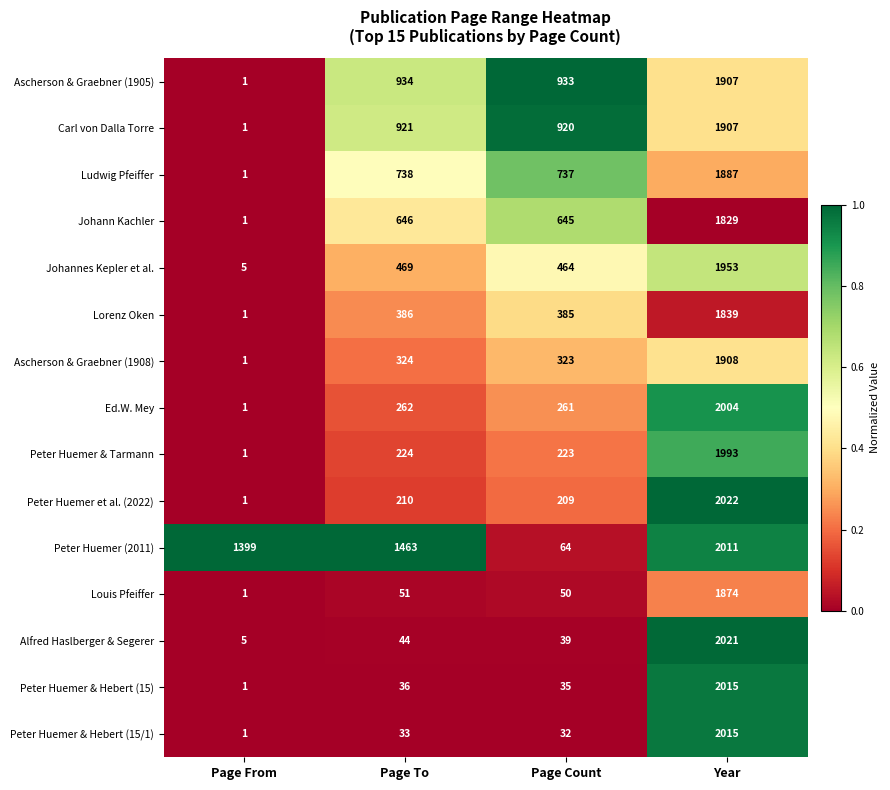

Count the number of categories in the chart.

4